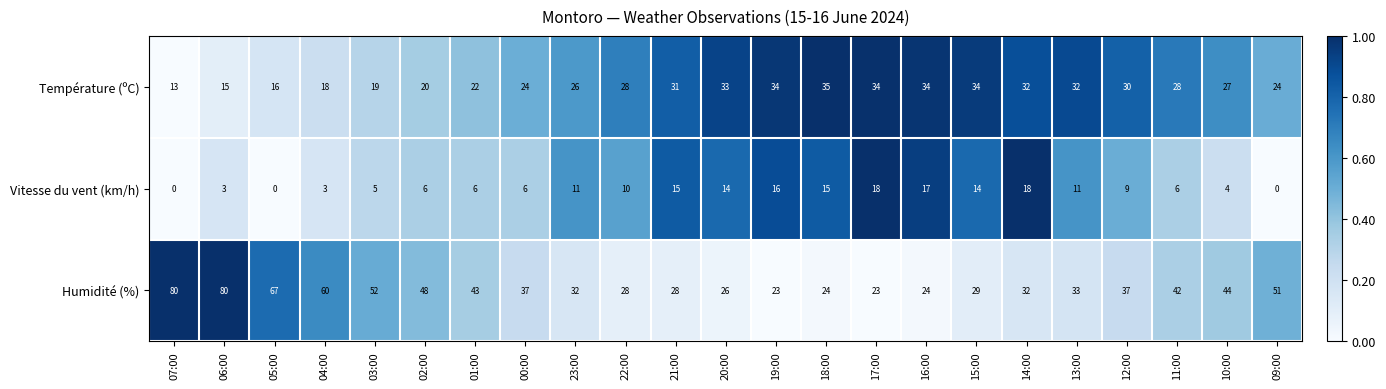

List the series in order of their overall mean, highest first.

Humidité (%), Température (ºC), Vitesse du vent (km/h)